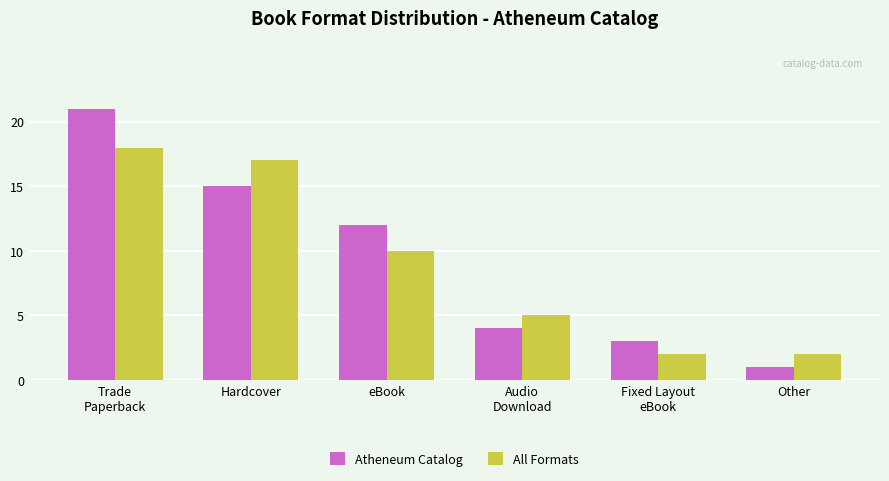

What is the total value across all series at Other?

3